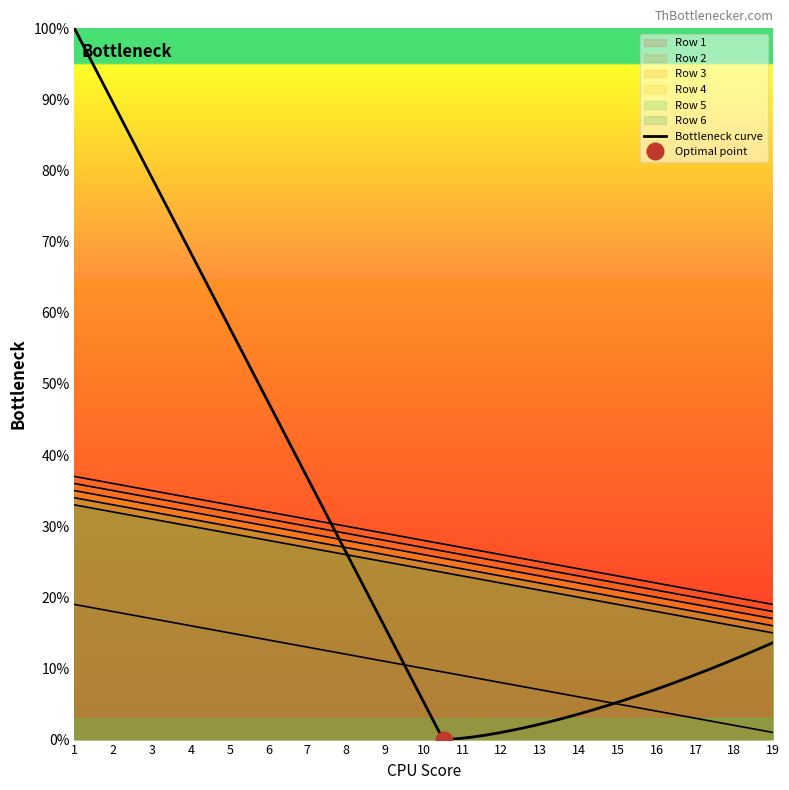

At which label does Row 6 first exceed 24?

1